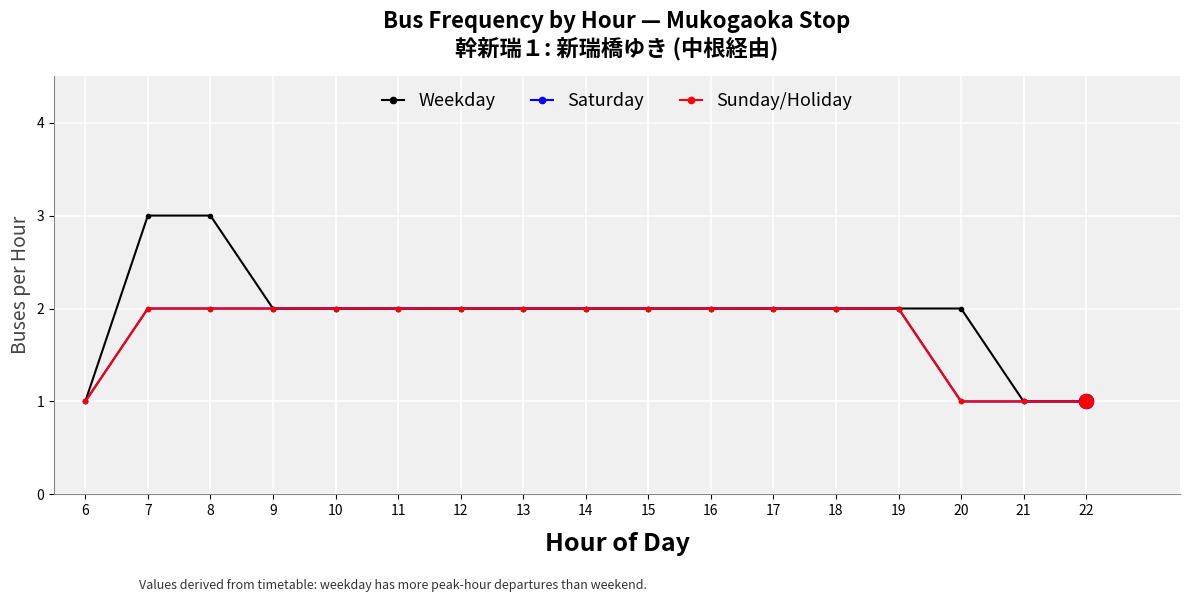

How many data points in Saturday are less than 2?

4